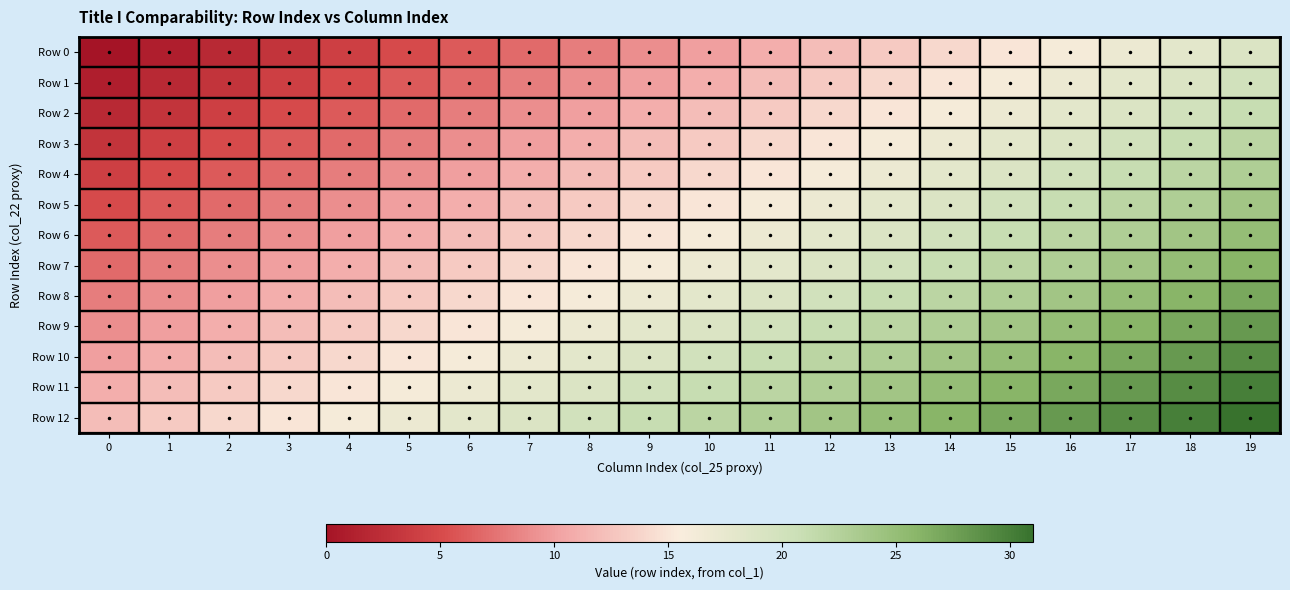

At how many categories does at least one series exceed 6?

20